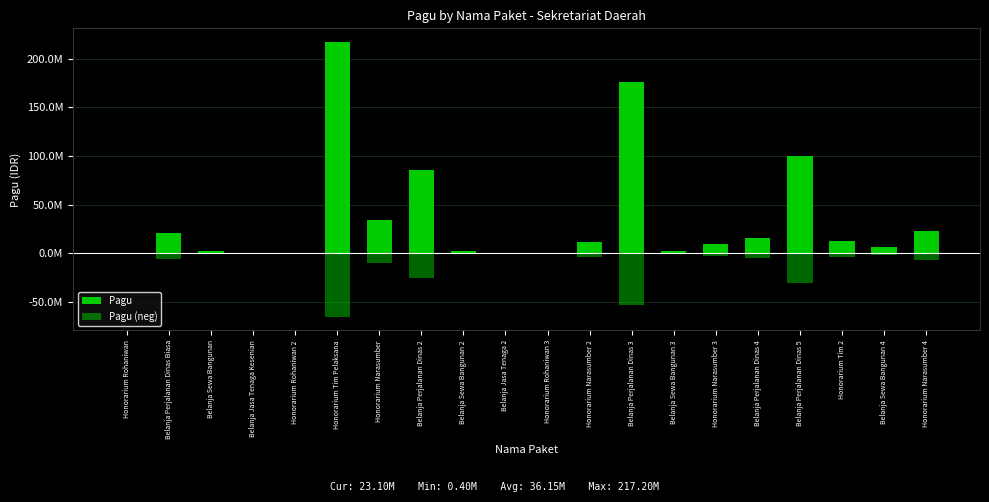

What is the difference between the highest and lowest values at Honorarium Tim 2?

15860000